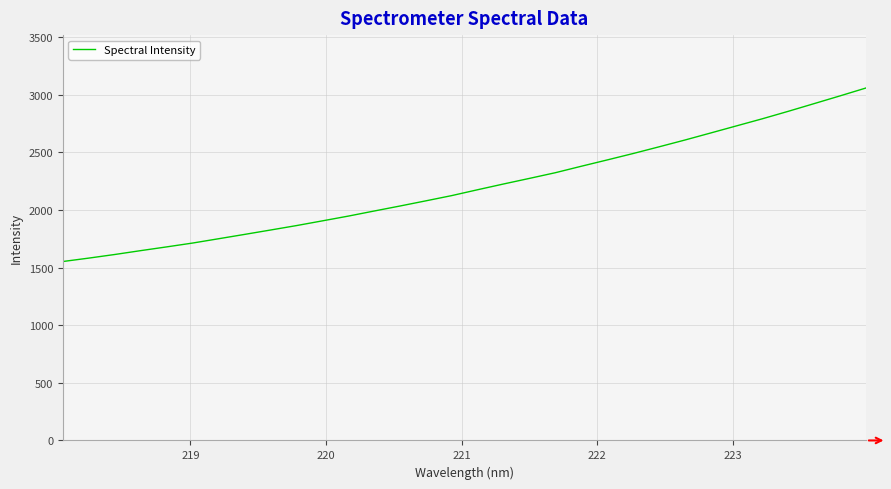

What is the difference between the maximum and minimum values?

1506.0